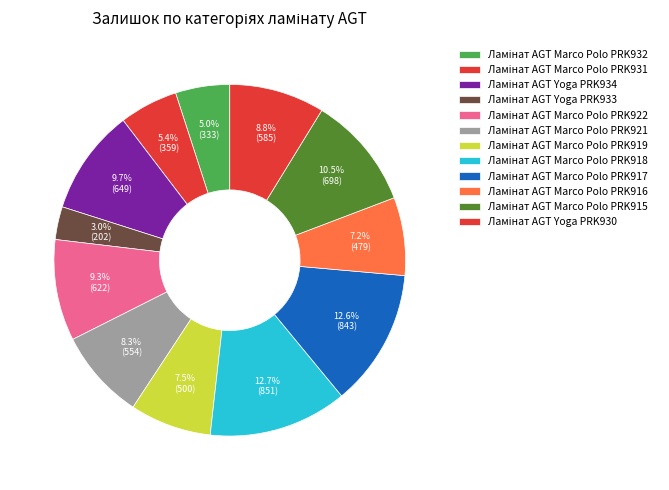

How many slices are in this pie chart?

12